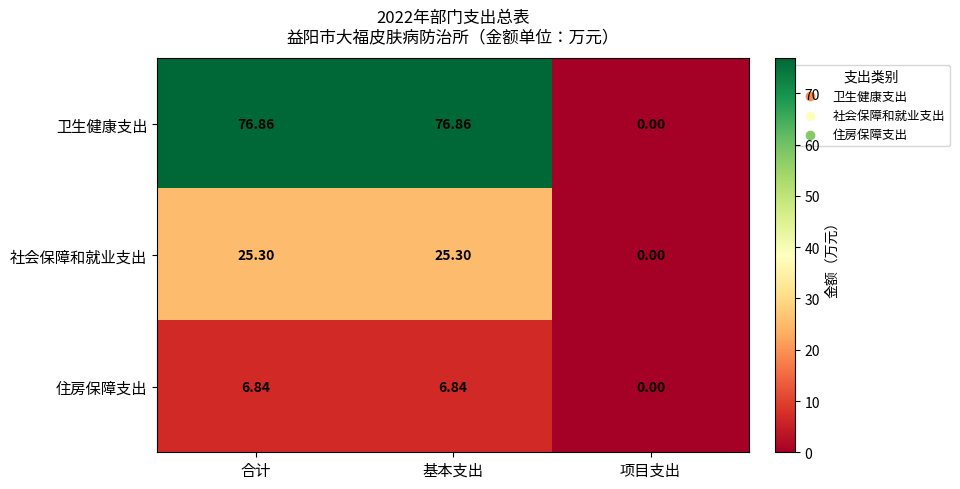

Which category has the lowest value across all series?

项目支出